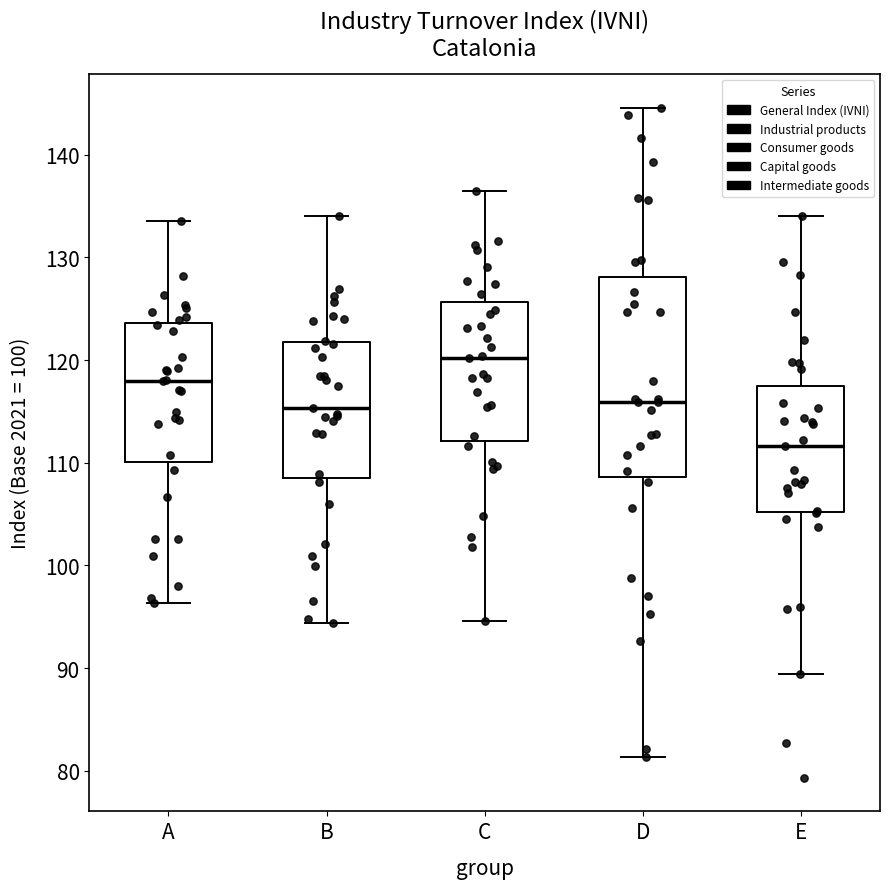

Reading left to right, transcribe this box plot: for each box, give where its median line is, the range the box spans, and where its two whiskers end, as read against the y-axis. The values are not printed on the chart, so give them approximately, as read against the axis.

A: median 118, box 110 to 124, whiskers 96 to 134
B: median 115, box 109 to 122, whiskers 94 to 134
C: median 120, box 112 to 126, whiskers 95 to 137
D: median 116, box 109 to 128, whiskers 81 to 145
E: median 112, box 105 to 117, whiskers 89 to 134